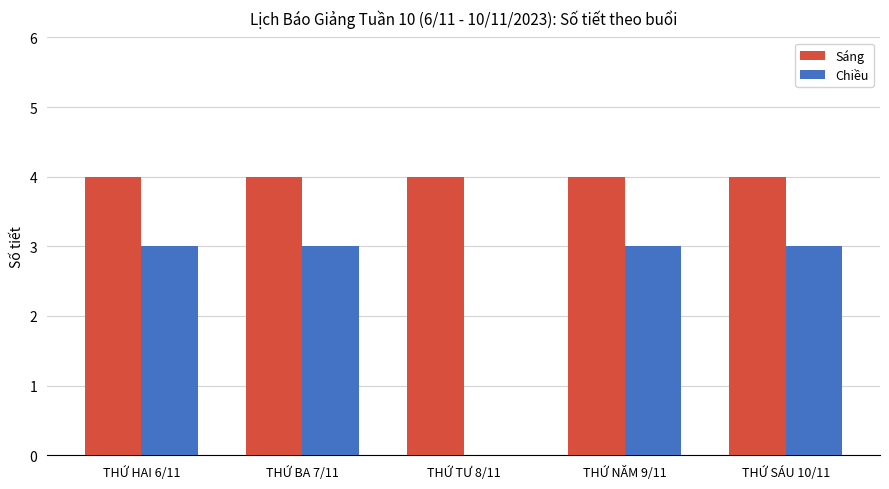

Reading left to right, what are all the values shown in this chart?

Sáng: 4	4	4	4	4
Chiều: 3	3	0	3	3